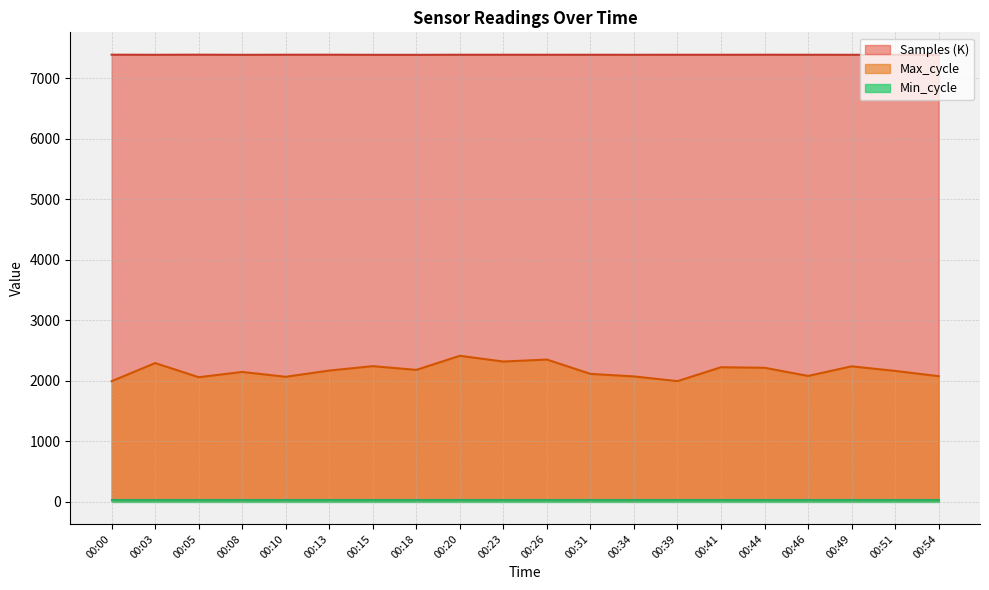

True or false: Samples (K) and Max_cycle intersect in this chart.

False